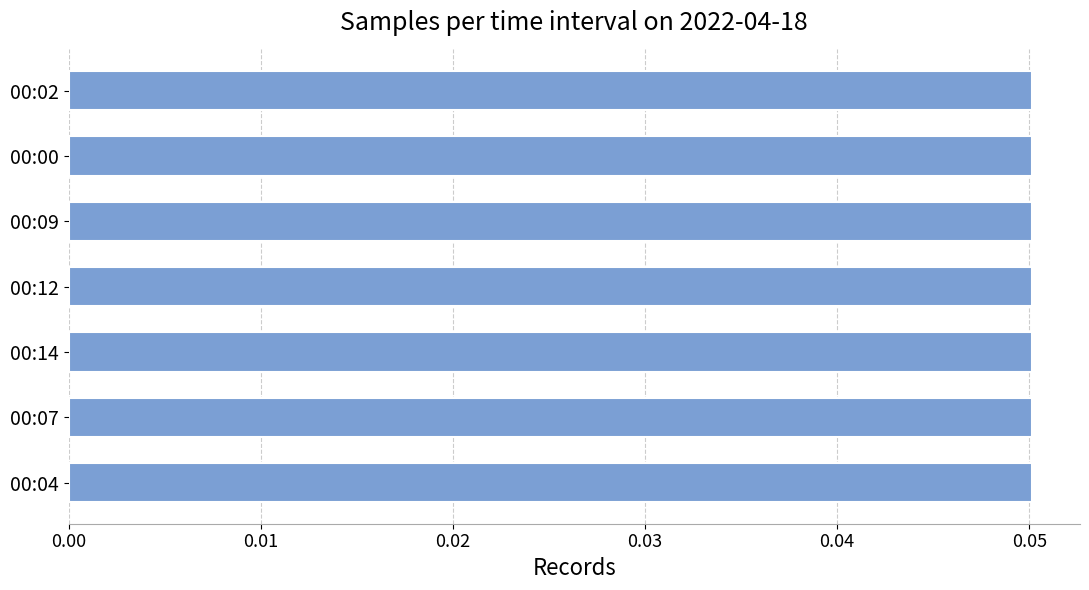

What is the sum of all values?

0.4